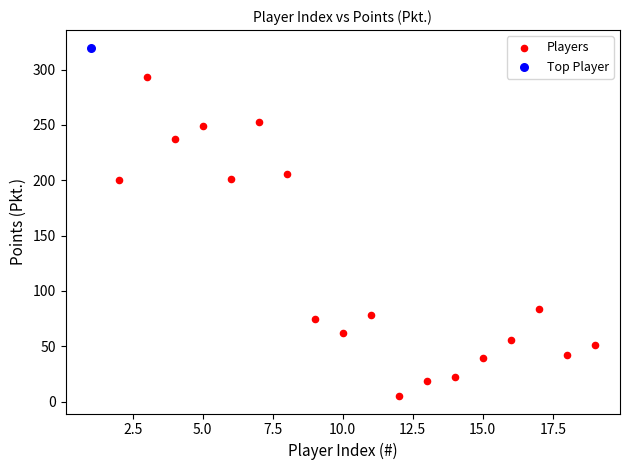

What are all the series names shown in the legend?

Players, Top Player